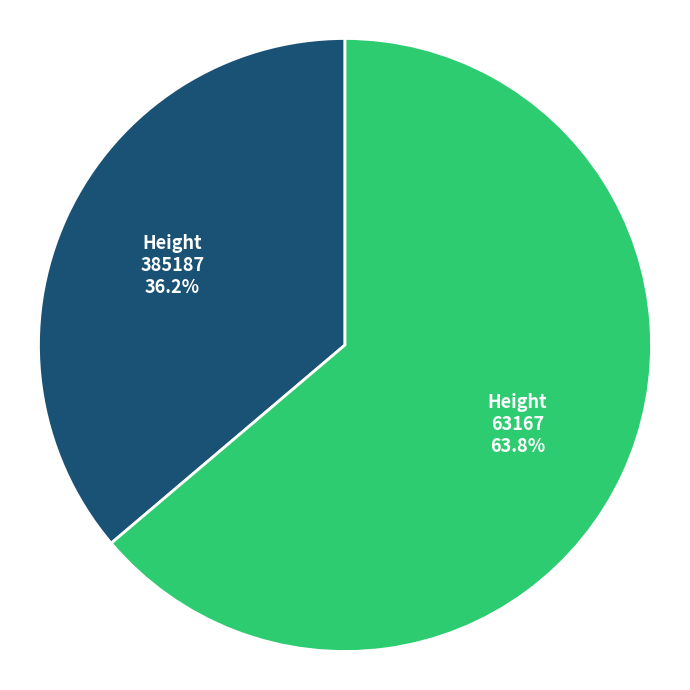

What percentage is the 385187 slice, to the nearest percent?

36%